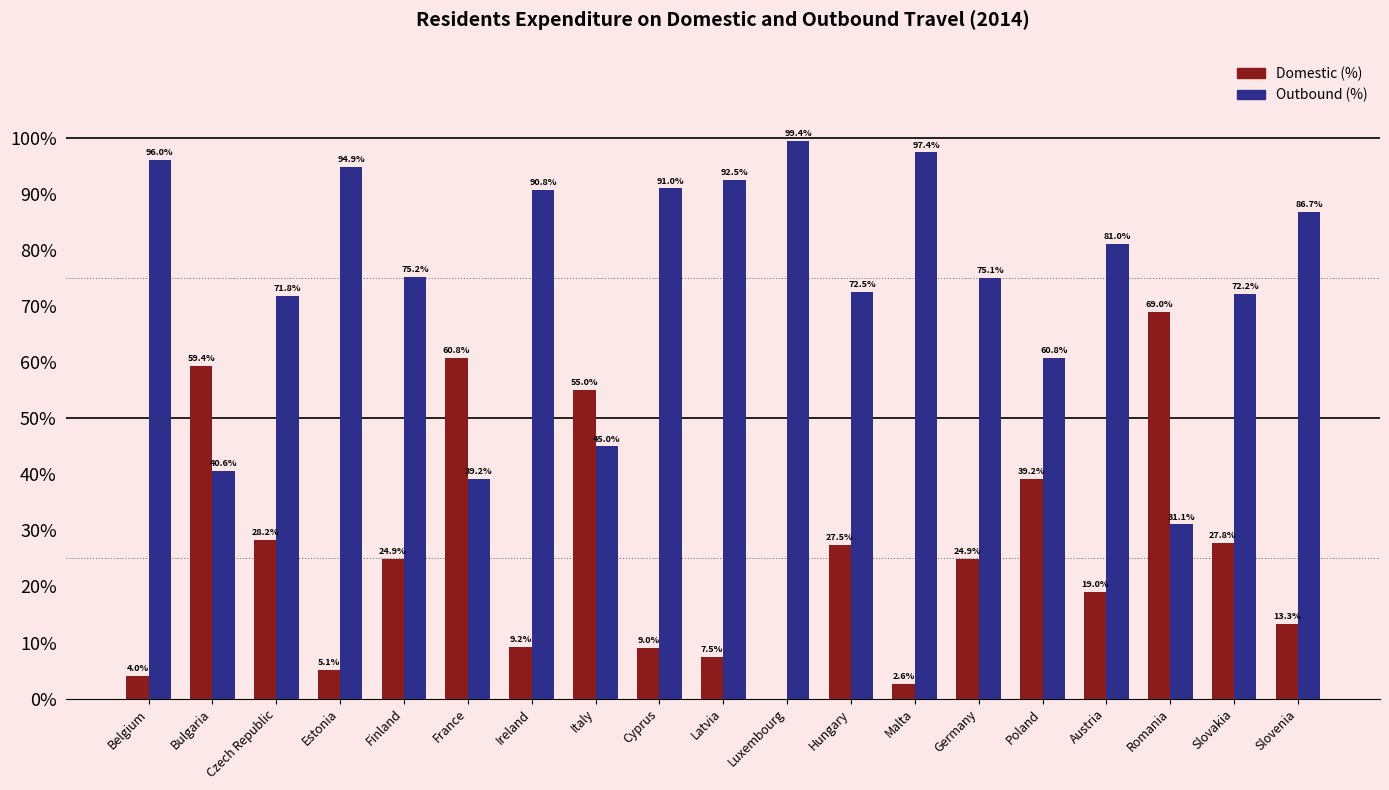

What is the sum of all Domestic (%) values?

486.4